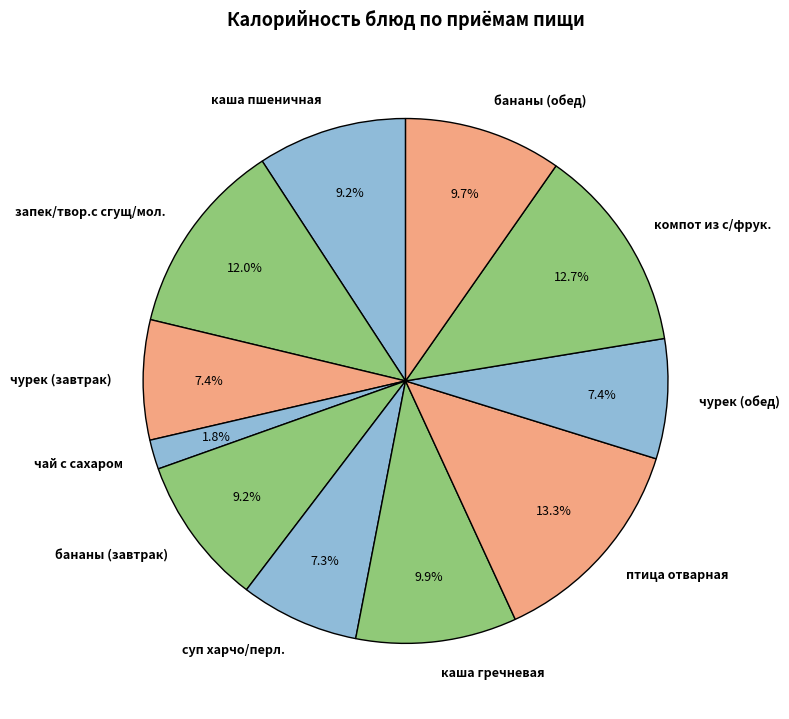

What percentage is the каша пшеничная slice, to the nearest percent?

9%